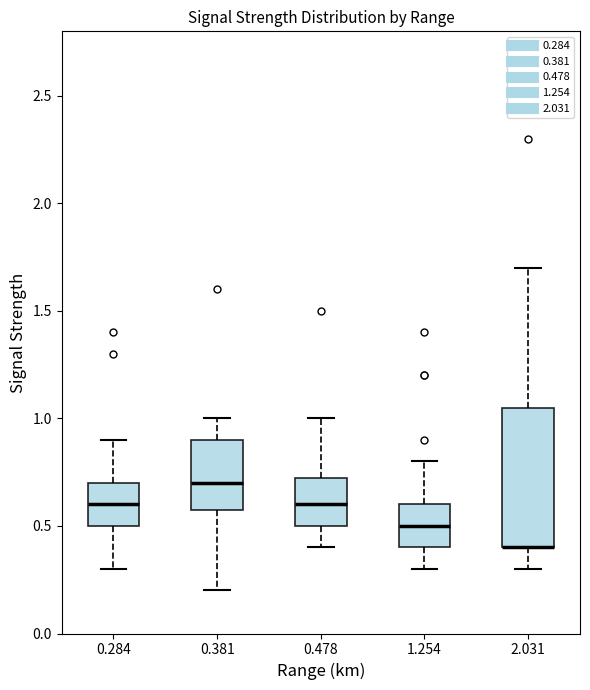

Where does the median line of the box at x = 0.381 sit on the y-axis? The values are not printed on the chart, so give them approximately, as read against the axis.

0.70